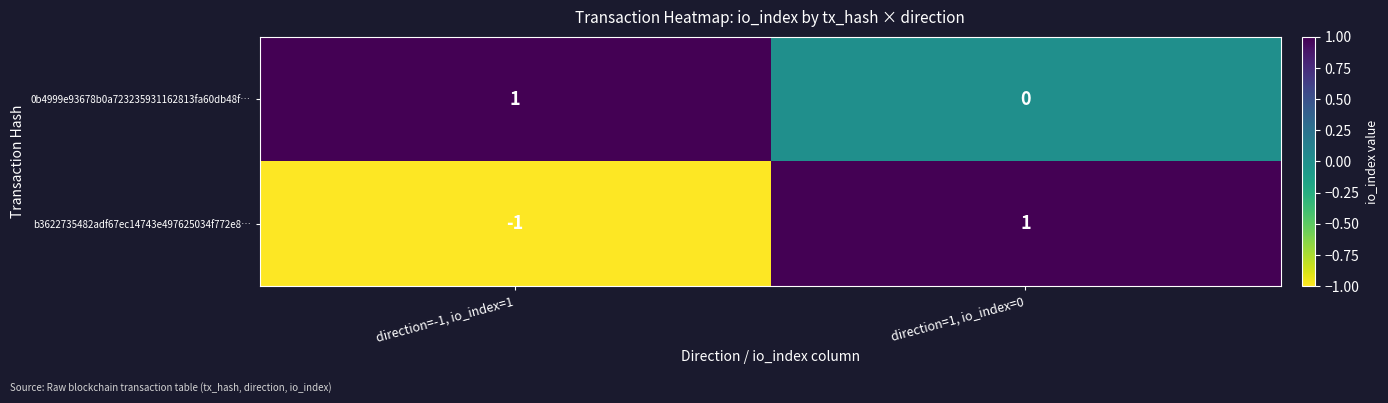

Rank the series by their average value, from highest to lowest.

0b4999e93678b0a723235931162813fa60db48f…, b3622735482adf67ec14743e497625034f772e8…